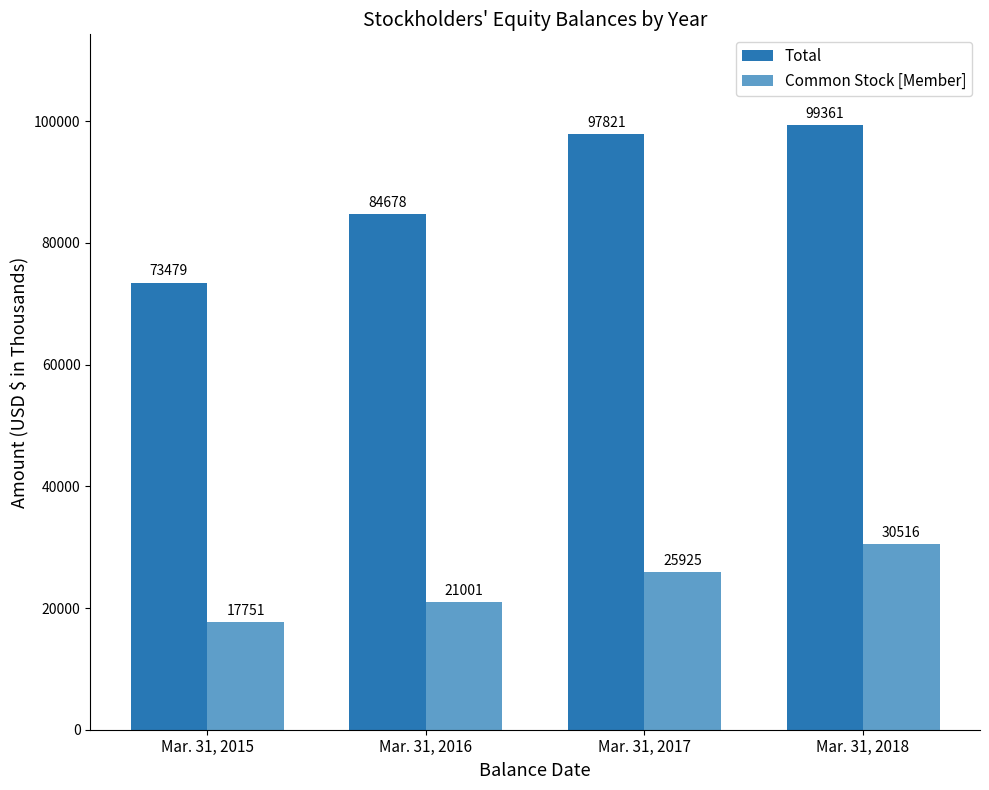

What is the difference between the Common Stock [Member] values at Mar. 31, 2015 and Mar. 31, 2018?

12765